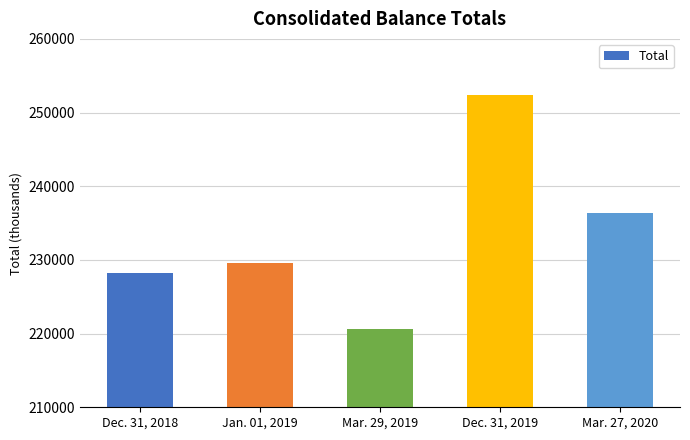

Between Mar. 27, 2020 and Mar. 29, 2019, which is larger?

Mar. 27, 2020